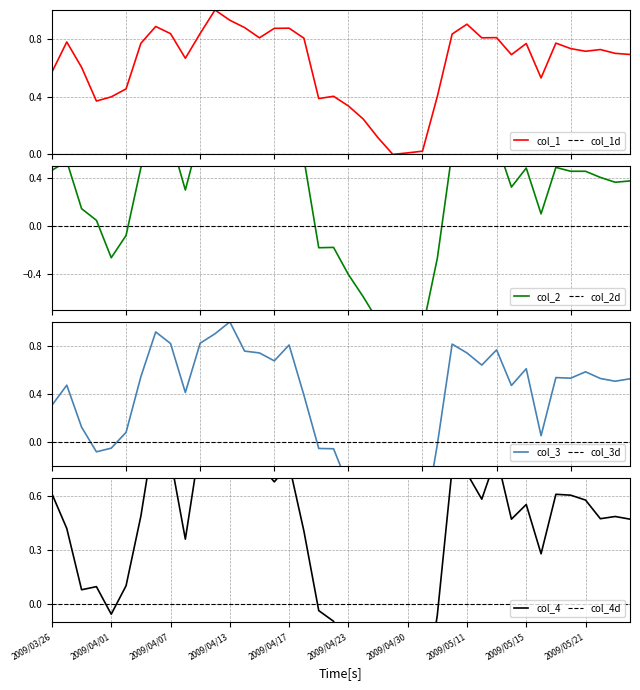

What is the value of the col_3 point at the 35th from the left?

0.5